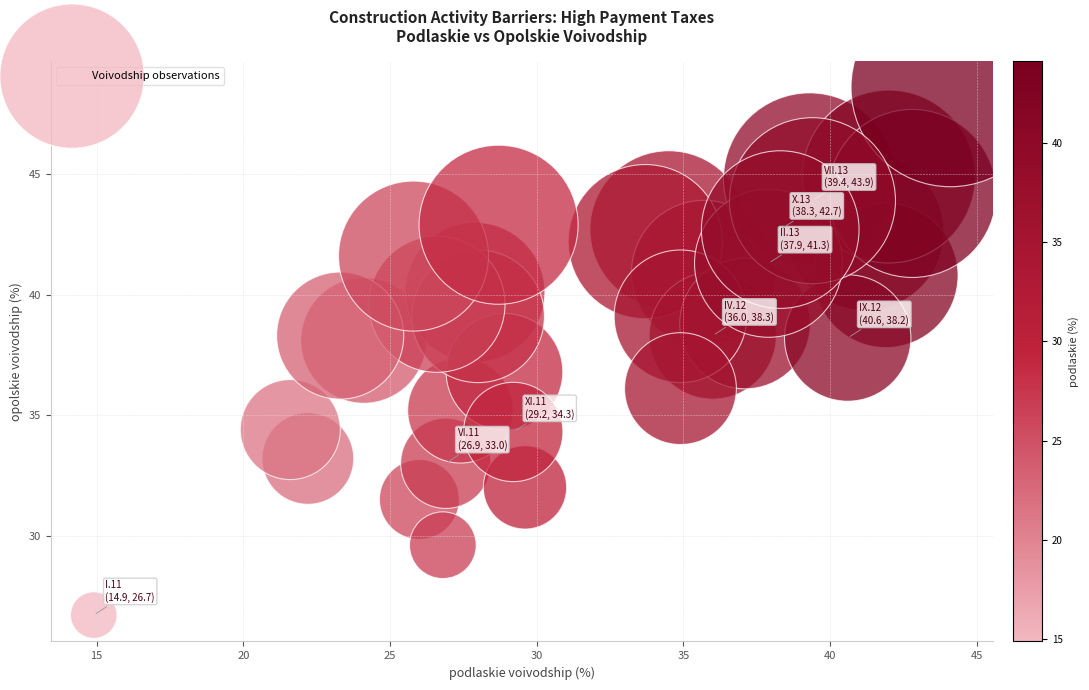

What is the range of X values (max minus min)?

29.2